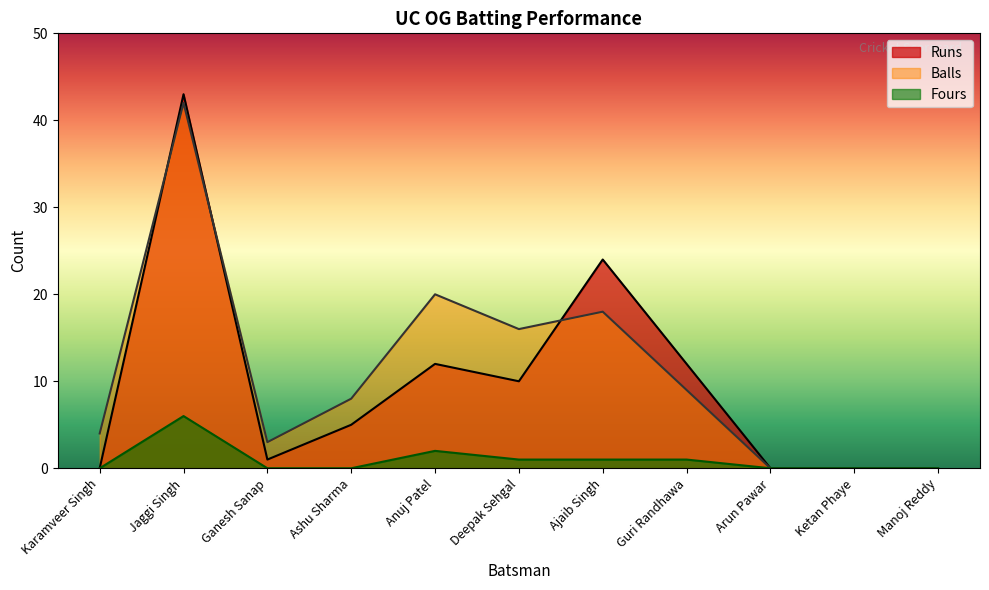

What are all the series names shown in the legend?

Runs, Balls, Fours